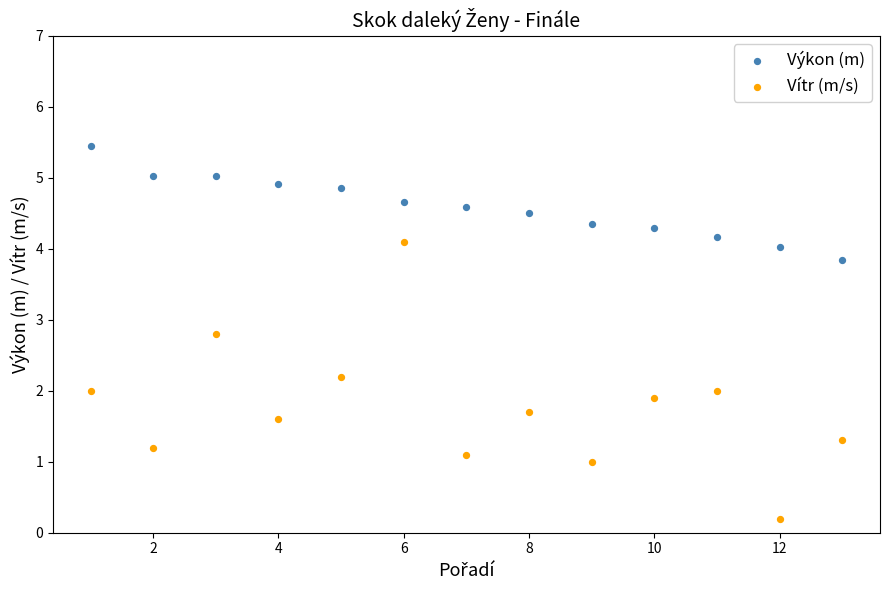

Which series contains the highest Y value?

Výkon (m)